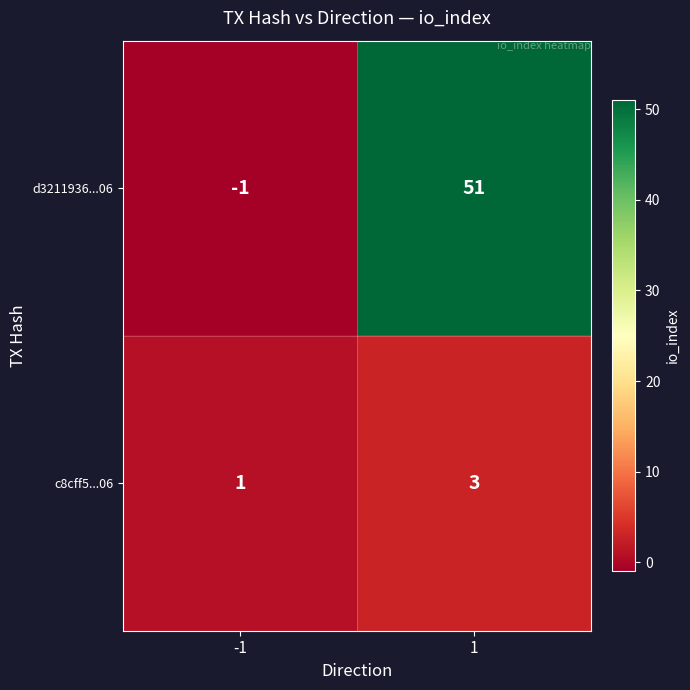

What value does the d3211936...06 series have at 1, to the nearest 10?

50